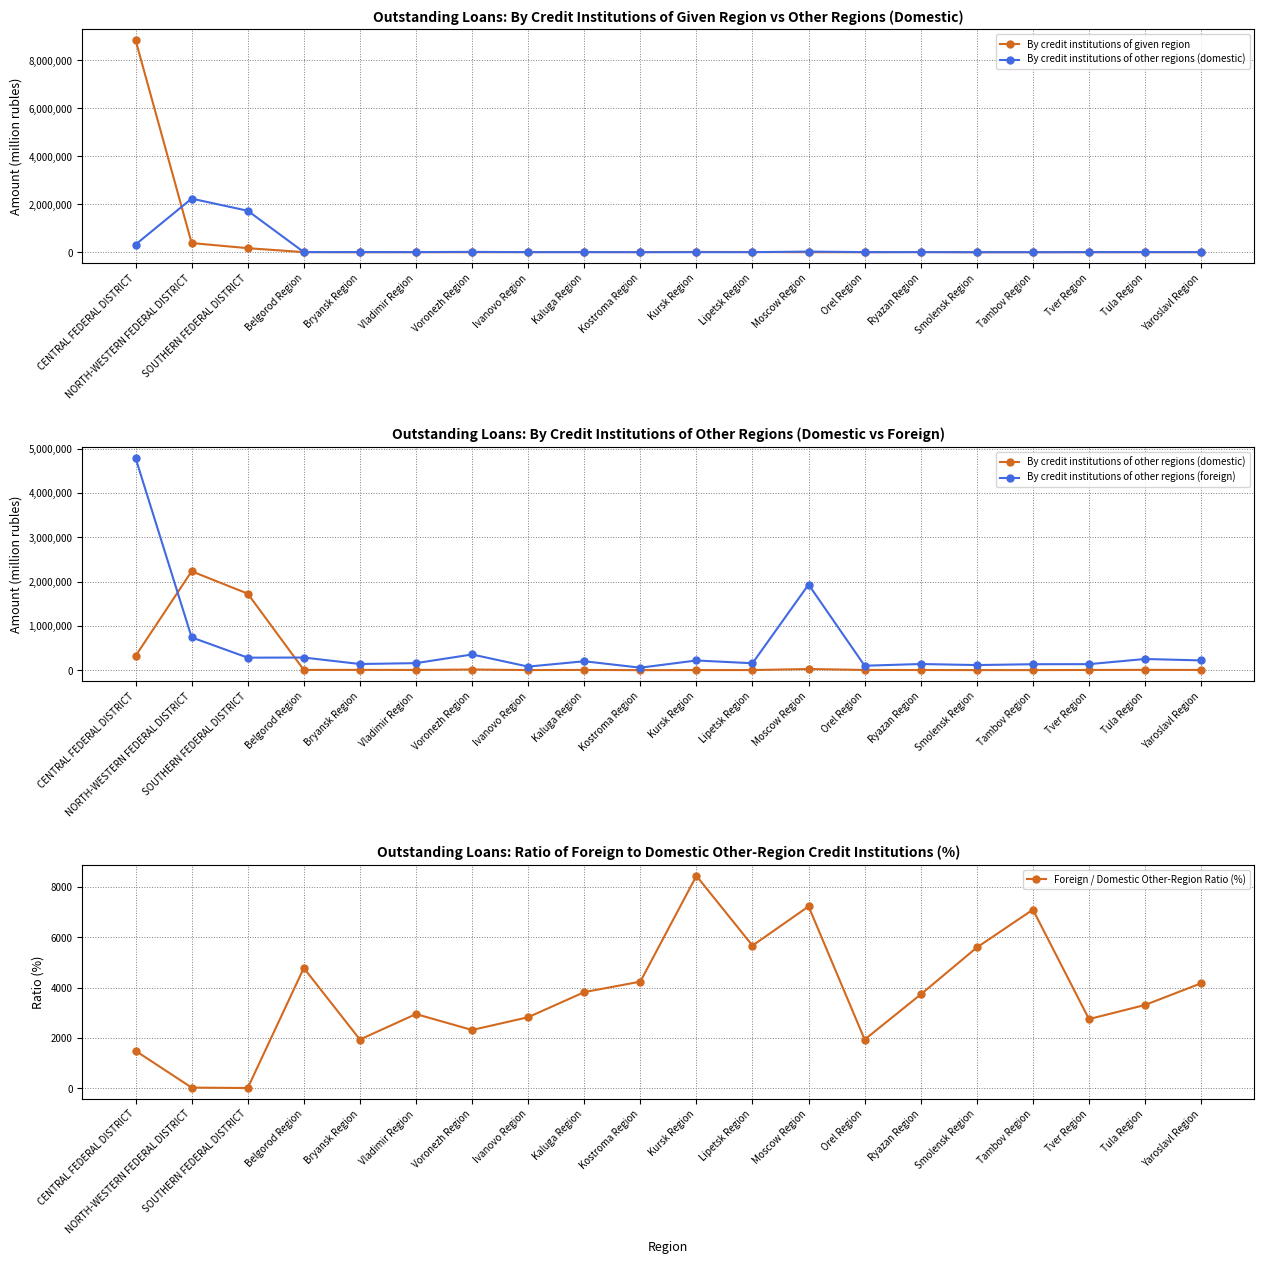

How many data points in By credit institutions of other regions (foreign) are above 201368?

9